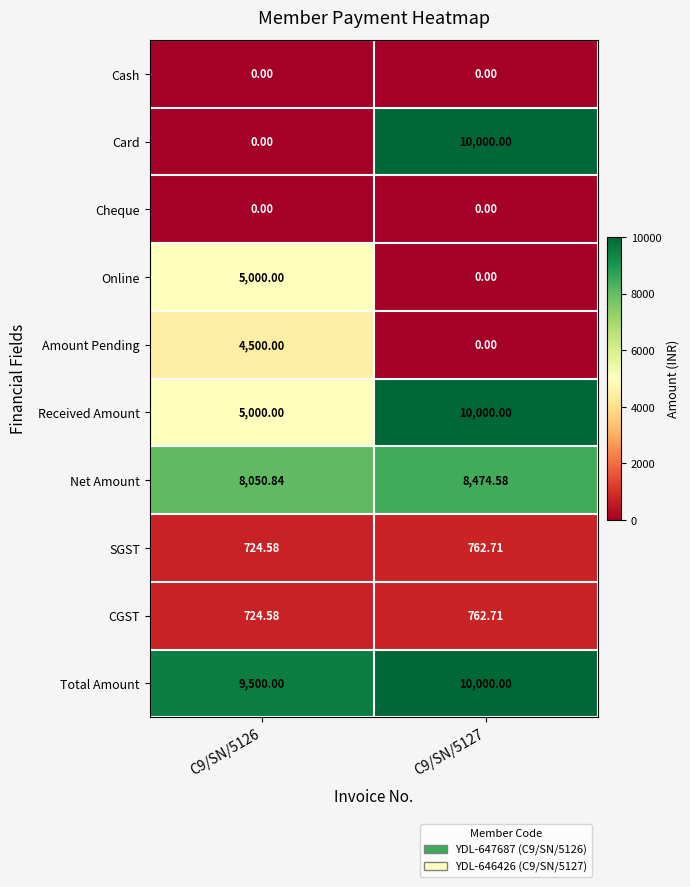

Which series changed the most between C9/SN/5126 and C9/SN/5127?

Card